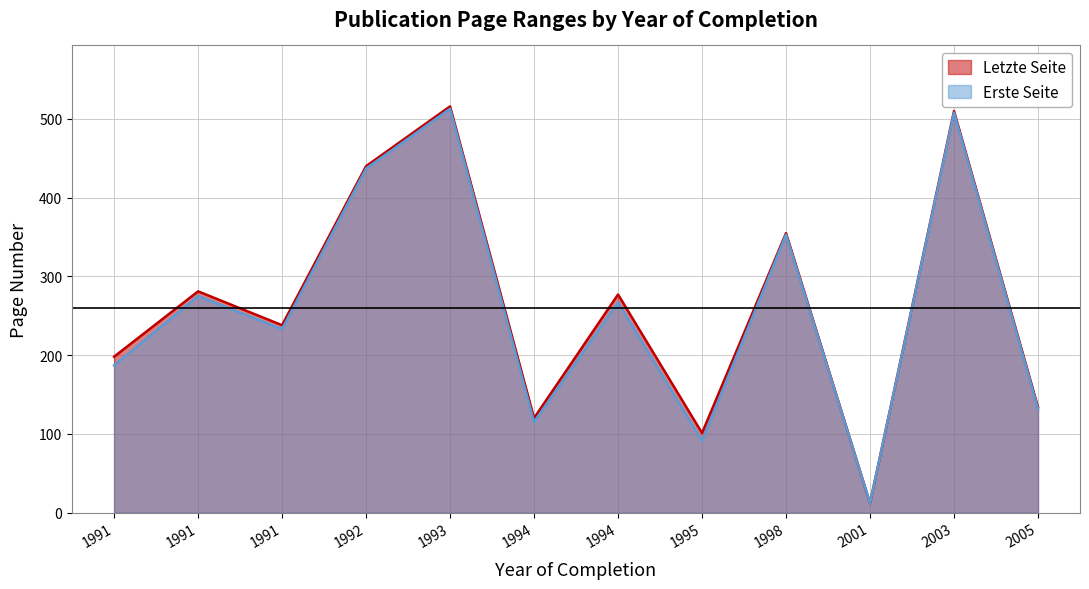

Between 1991 and 1992, which is larger?

1992